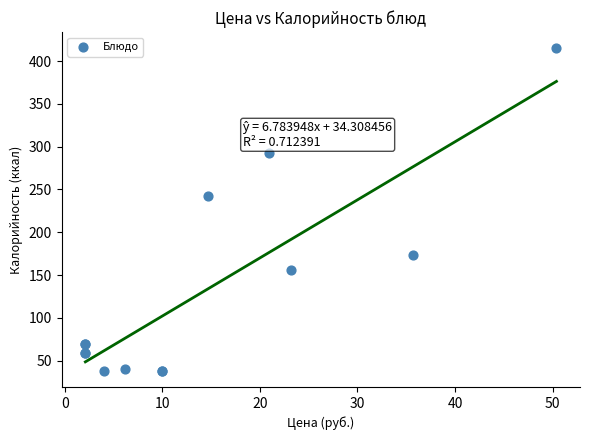

What Y value in the scatter plot is closest to 226?

242